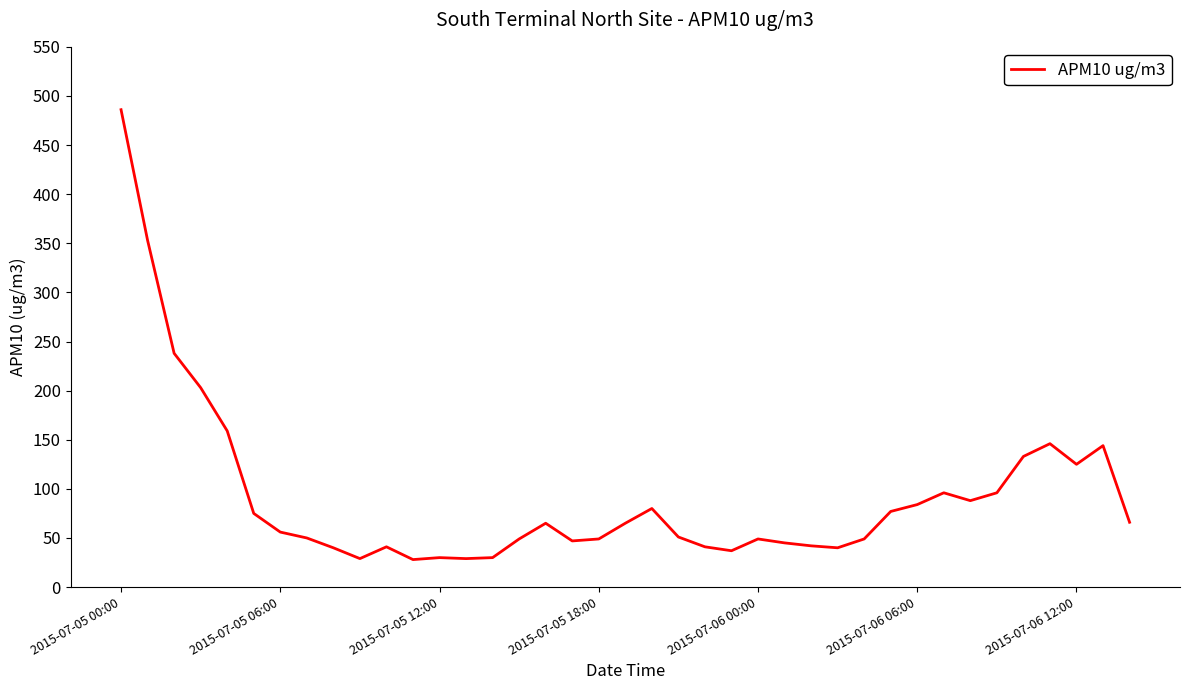

What is the minimum value shown in the chart?

28